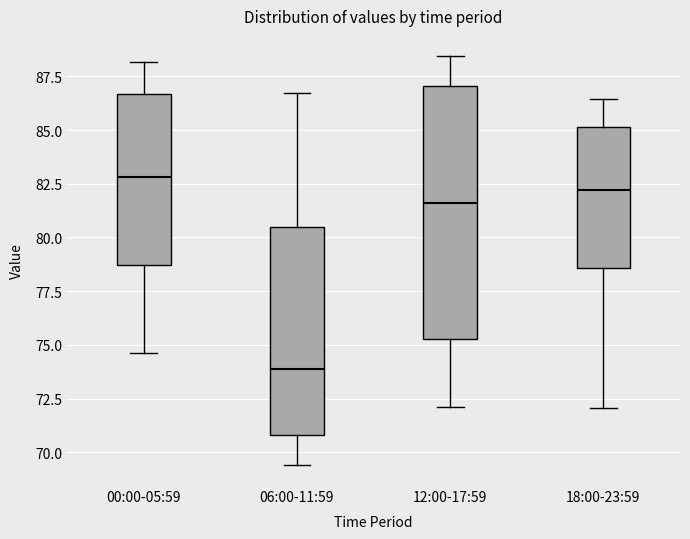

Where is the lower edge of the box for 12:00-17:59 on the y-axis? The values are not printed on the chart, so give them approximately, as read against the axis.

75.5